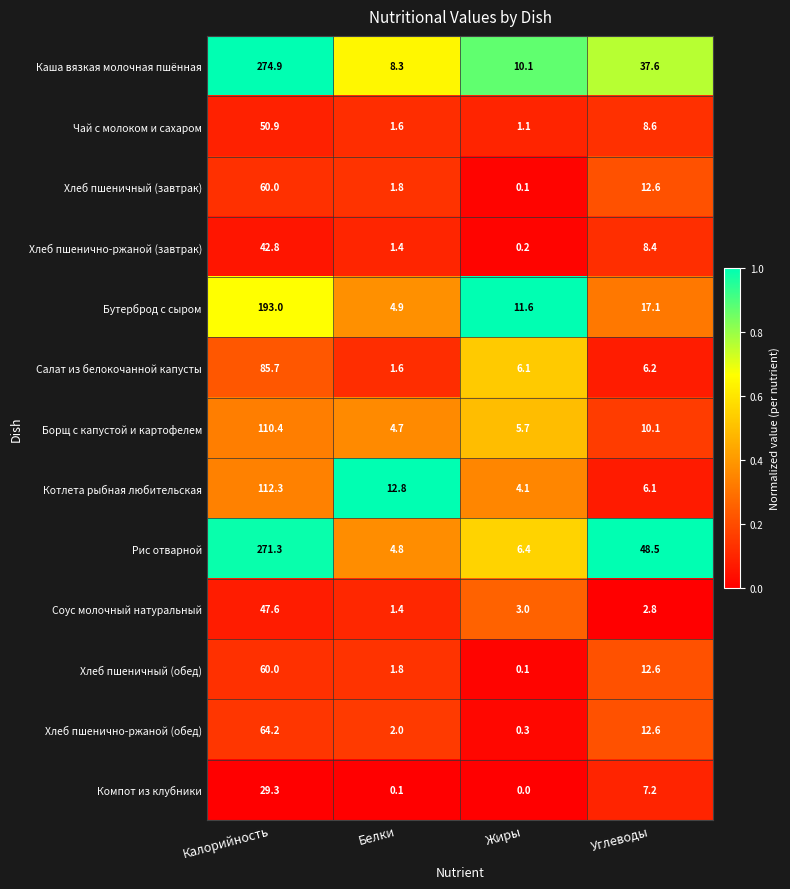

At how many categories does at least one series exceed 0?

4